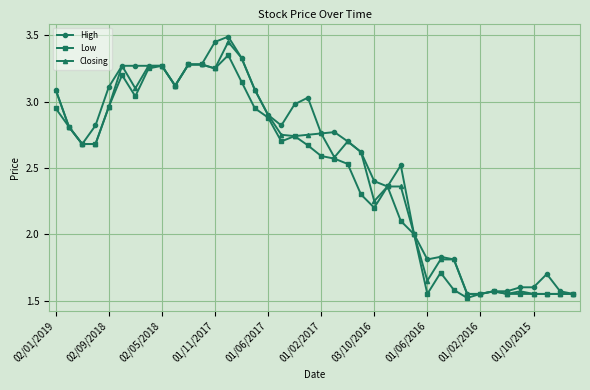

Does the chart have visible grid lines?

Yes